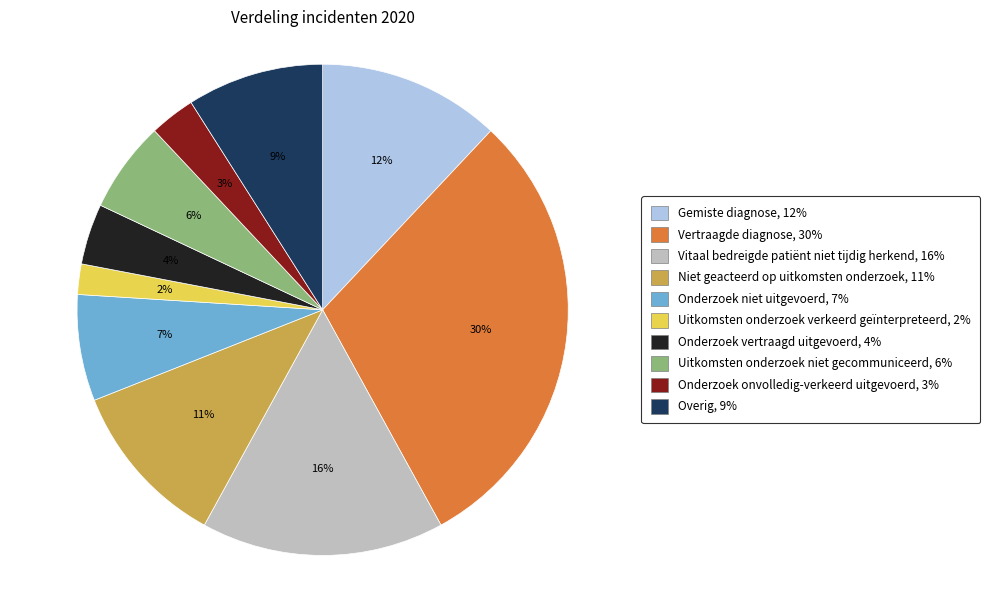

Is it true that Overig is 9% of the pie?

True